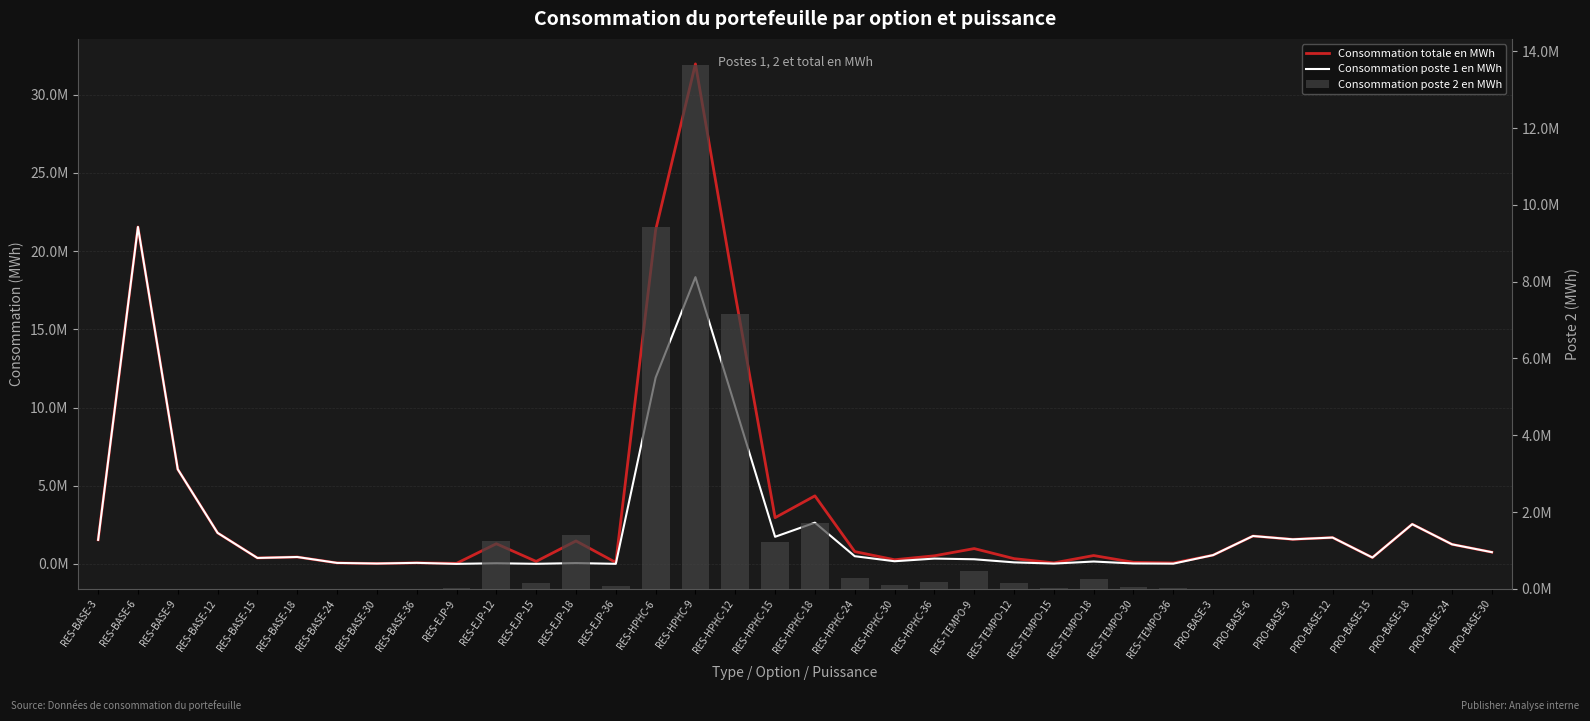

Reading right to left, what are all the values shown in this chart?

Consommation totale en MWh: PRO-BASE-30=748993.7	PRO-BASE-24=1249749.9	PRO-BASE-18=2539410.0	PRO-BASE-15=405978.1	PRO-BASE-12=1685221.7	PRO-BASE-9=1570475.1	PRO-BASE-6=1782676.2	PRO-BASE-3=561638.8	RES-TEMPO-36=59963.9	RES-TEMPO-30=101750.5	RES-TEMPO-18=534312.9	RES-TEMPO-15=64828.1	RES-TEMPO-12=337293.7	RES-TEMPO-9=979134.5	RES-HPHC-36=517377.5	RES-HPHC-30=265608.2	RES-HPHC-24=786654.7	RES-HPHC-18=4350473.4	RES-HPHC-15=2955269.6	RES-HPHC-12=17200295.5	RES-HPHC-9=31973133.6	RES-HPHC-6=21344373.9	RES-EJP-36=90190.4	RES-EJP-18=1466224.2	RES-EJP-15=158402.3	RES-EJP-12=1287802.9	RES-EJP-9=34853.8	RES-BASE-36=66945.4	RES-BASE-30=23494.0	RES-BASE-24=62801.3	RES-BASE-18=441457.0	RES-BASE-15=379378.8	RES-BASE-12=1983651.1	RES-BASE-9=6049856.6	RES-BASE-6=21545984.5	RES-BASE-3=1538487.6
Consommation poste 1 en MWh: PRO-BASE-30=748993.7	PRO-BASE-24=1249749.9	PRO-BASE-18=2539410.0	PRO-BASE-15=405978.1	PRO-BASE-12=1685221.7	PRO-BASE-9=1570475.1	PRO-BASE-6=1782676.2	PRO-BASE-3=561638.8	RES-TEMPO-36=15301.1	RES-TEMPO-30=26790.2	RES-TEMPO-18=151999.4	RES-TEMPO-15=18779.5	RES-TEMPO-12=97840.4	RES-TEMPO-9=296706.2	RES-HPHC-36=339177.9	RES-HPHC-30=169367.5	RES-HPHC-24=491916.5	RES-HPHC-18=2635902.9	RES-HPHC-15=1733219.0	RES-HPHC-12=10049040.0	RES-HPHC-9=18334130.5	RES-HPHC-6=11910051.8	RES-EJP-36=3947.9	RES-EJP-18=52926.5	RES-EJP-15=5235.2	RES-EJP-12=42070.0	RES-EJP-9=1267.3	RES-BASE-36=66945.4	RES-BASE-30=23494.0	RES-BASE-24=62801.3	RES-BASE-18=441457.0	RES-BASE-15=379378.8	RES-BASE-12=1983651.1	RES-BASE-9=6049856.6	RES-BASE-6=21545984.5	RES-BASE-3=1538487.6
Consommation poste 2 en MWh: PRO-BASE-30=0.0	PRO-BASE-24=0.0	PRO-BASE-18=0.0	PRO-BASE-15=0.0	PRO-BASE-12=0.0	PRO-BASE-9=0.0	PRO-BASE-6=0.0	PRO-BASE-3=0.0	RES-TEMPO-36=33597.7	RES-TEMPO-30=54352.1	RES-TEMPO-18=266991.3	RES-TEMPO-15=31605.4	RES-TEMPO-12=164156.7	RES-TEMPO-9=476273.5	RES-HPHC-36=178199.6	RES-HPHC-30=96240.8	RES-HPHC-24=294738.2	RES-HPHC-18=1714570.5	RES-HPHC-15=1222050.6	RES-HPHC-12=7151255.5	RES-HPHC-9=13639003.1	RES-HPHC-6=9434322.1	RES-EJP-36=86242.5	RES-EJP-18=1413297.7	RES-EJP-15=153167.2	RES-EJP-12=1245732.9	RES-EJP-9=33586.5	RES-BASE-36=0.0	RES-BASE-30=0.0	RES-BASE-24=0.0	RES-BASE-18=0.0	RES-BASE-15=0.0	RES-BASE-12=0.0	RES-BASE-9=0.0	RES-BASE-6=0.0	RES-BASE-3=0.0